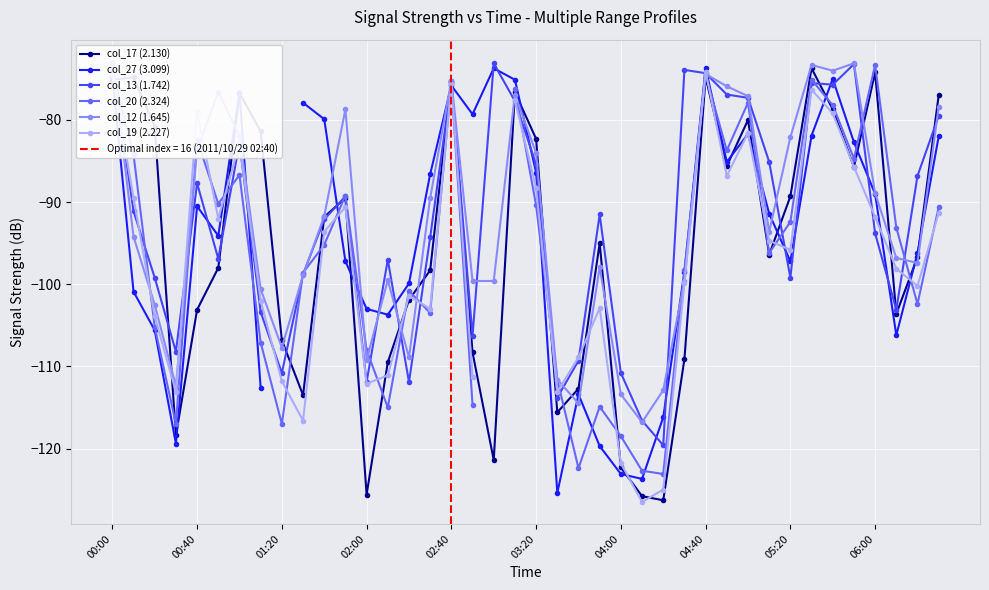

What is the sum of the col_17 (2.130) values at 22 and 00:00?

-187.8